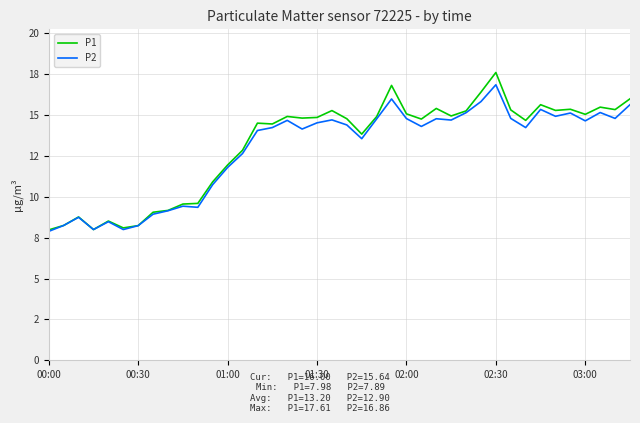

What are all the series names shown in the legend?

P1, P2